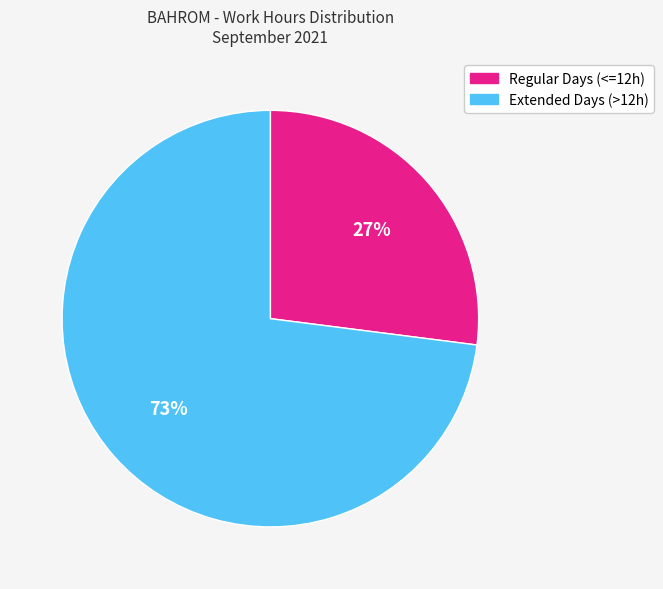

What is the majority slice?

Extended Days (>12h)